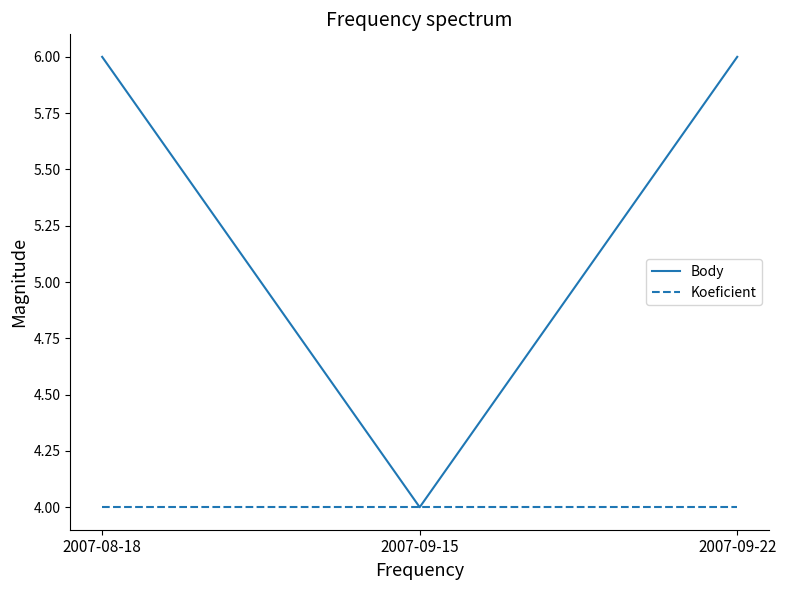

Is it true that Koeficient equals 1 at 2007-08-18?

False